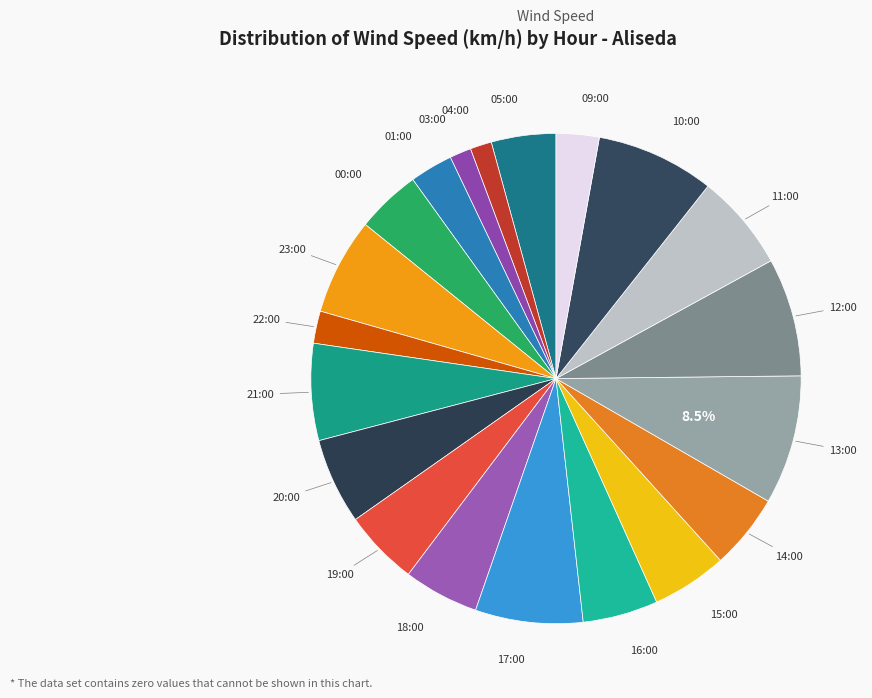

Count the number of slices in the pie.

20